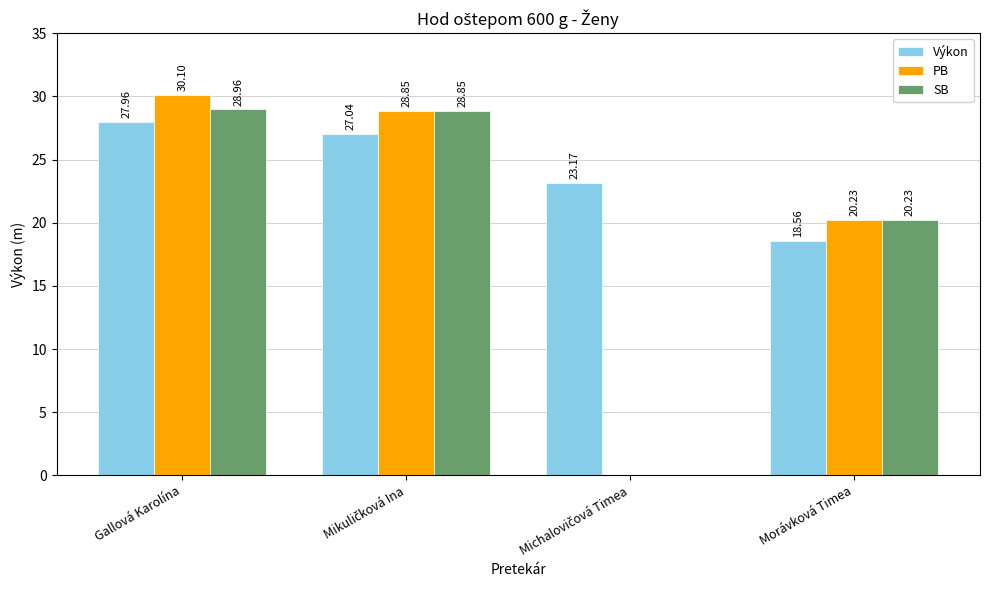

Which series has the largest total across all categories?

Výkon